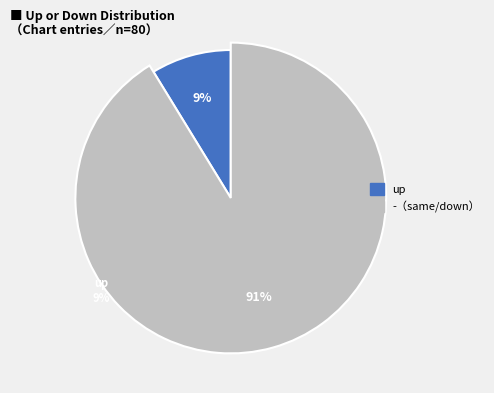

Combined, what portion of the pie is up and -?

100.0%